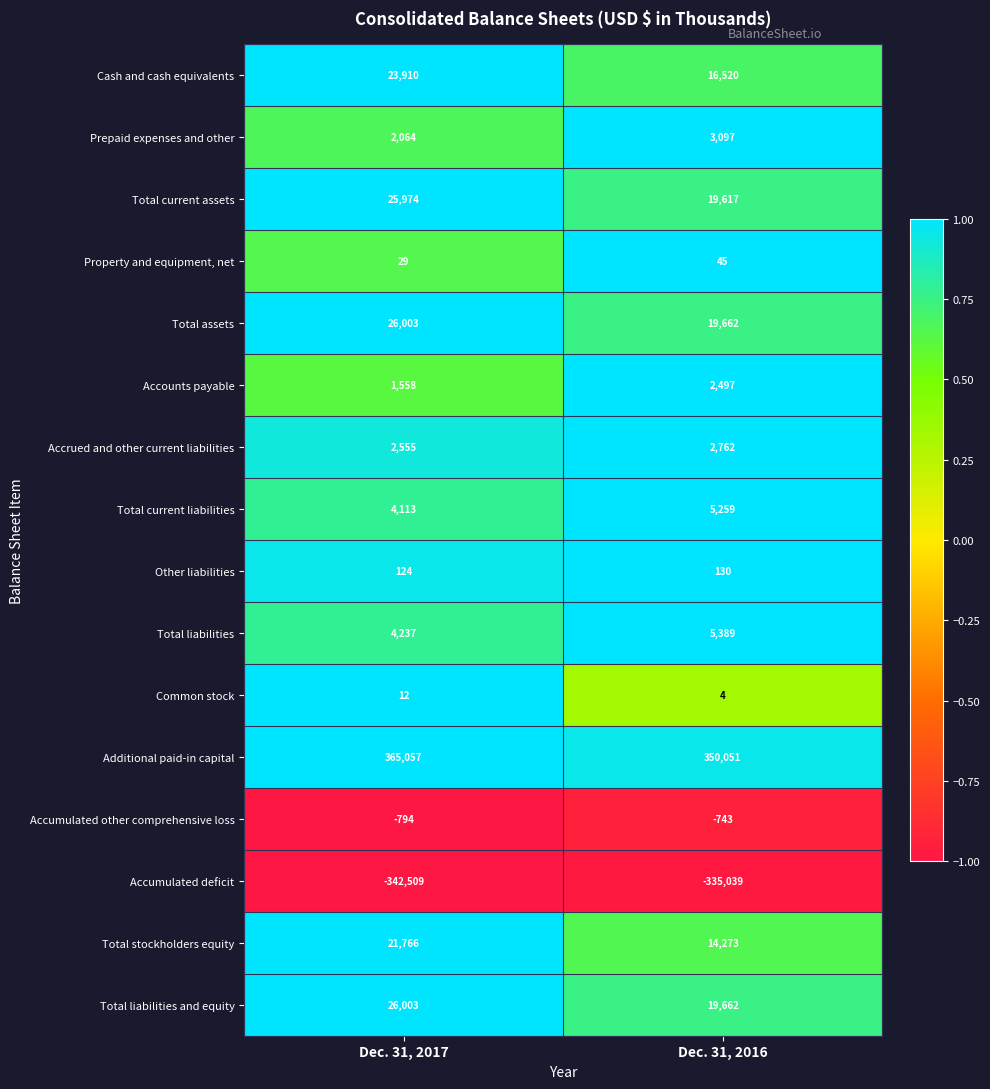

What is the minimum value shown in the chart?

-342509